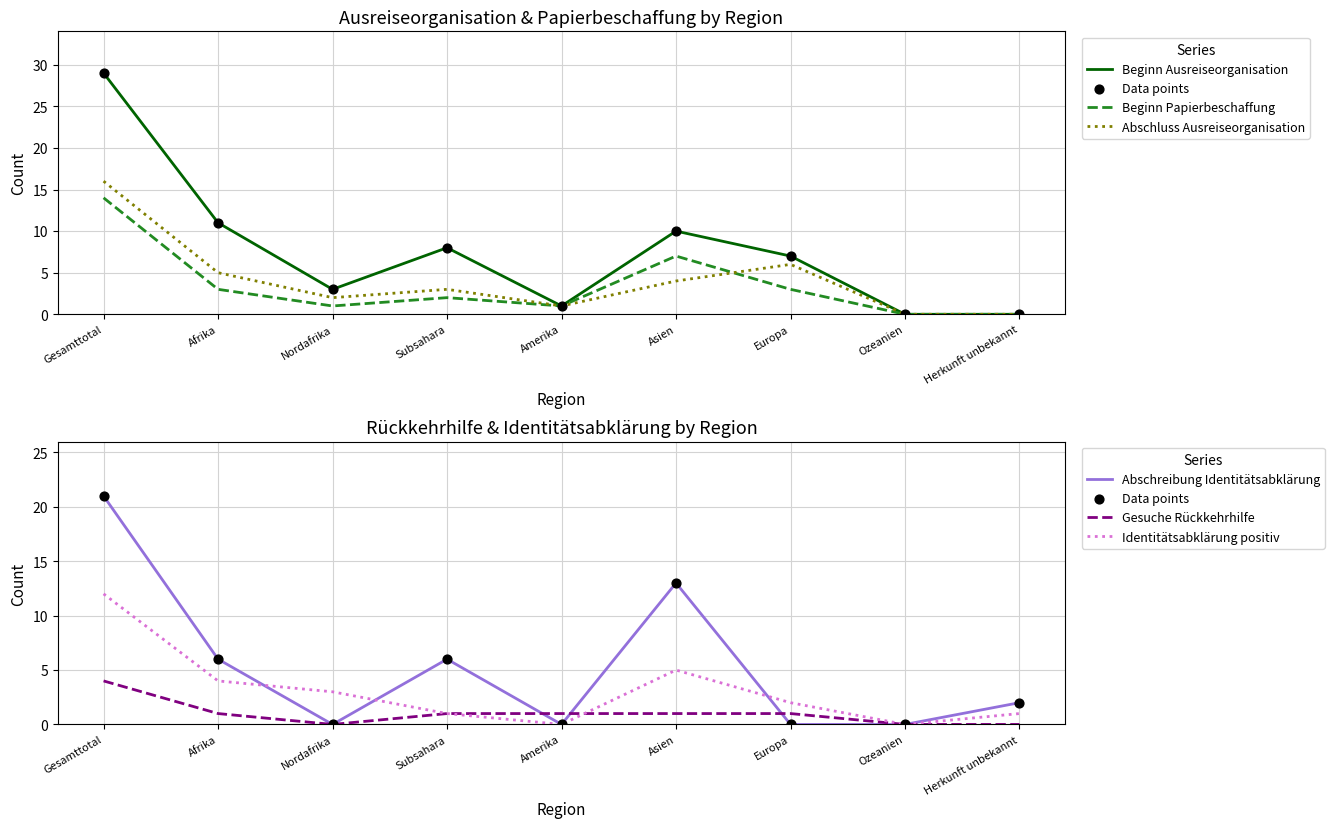

Which series has the largest total across all categories?

Beginn Ausreiseorganisation (col_15)